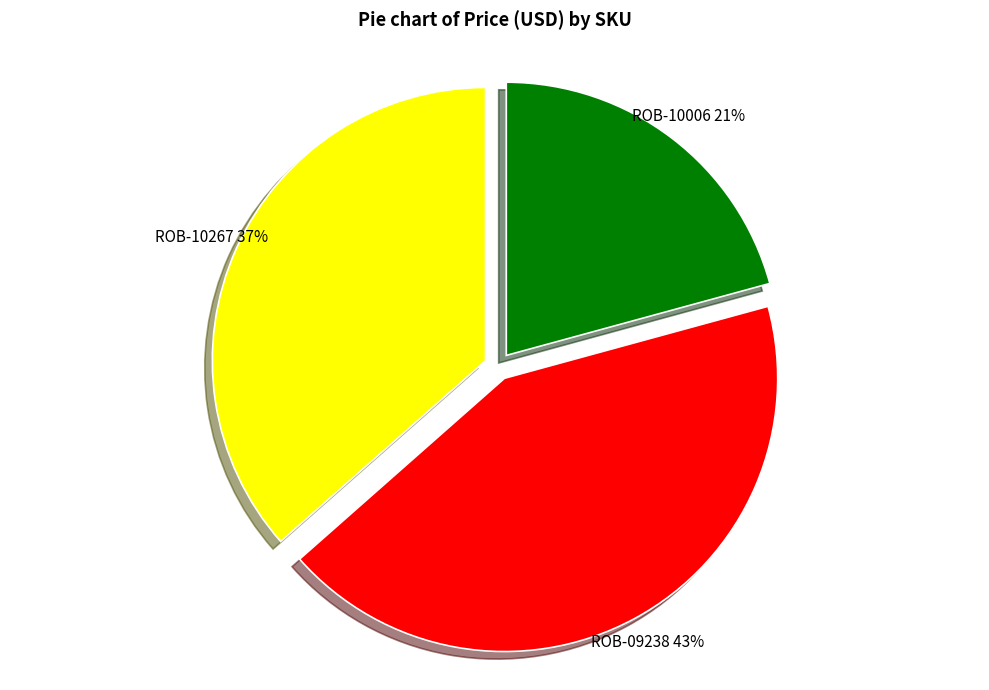

Count the number of slices in the pie.

3